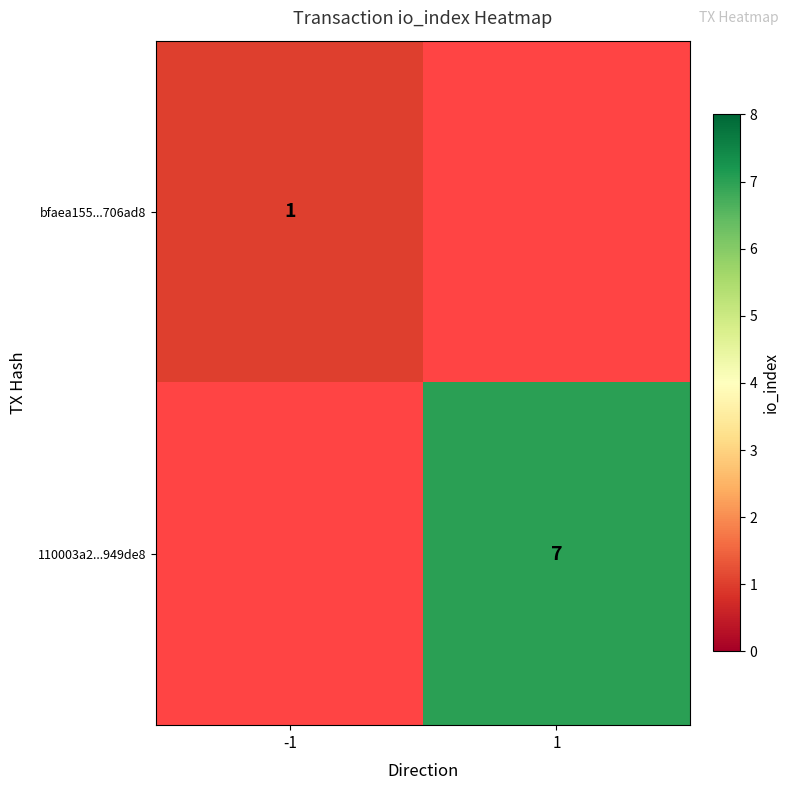

At 1, list the series in order from smallest to largest.

bfaea155...706ad8, 110003a2...949de8